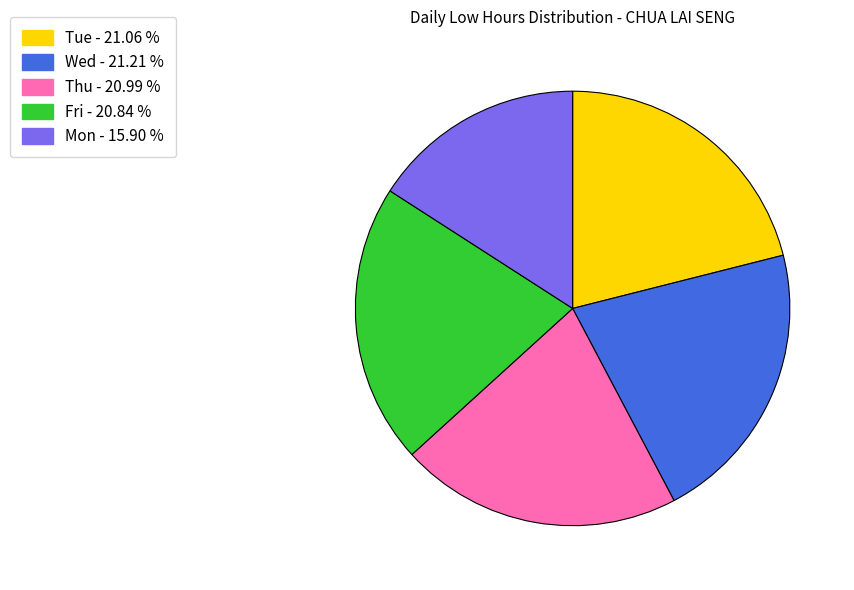

Is there a majority slice in this chart?

No